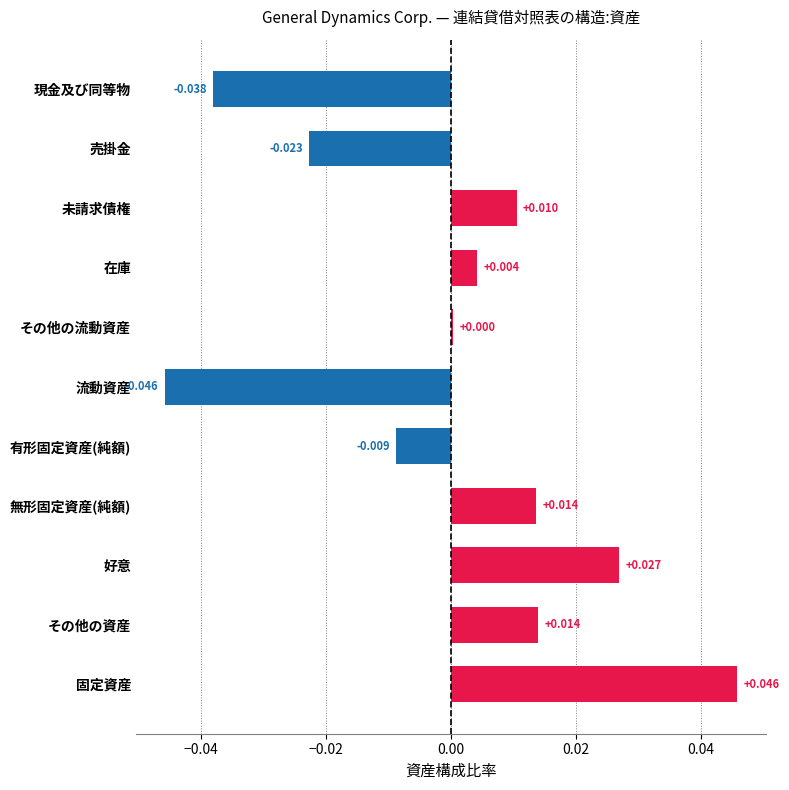

What is the difference between the maximum and second lowest values?

0.1